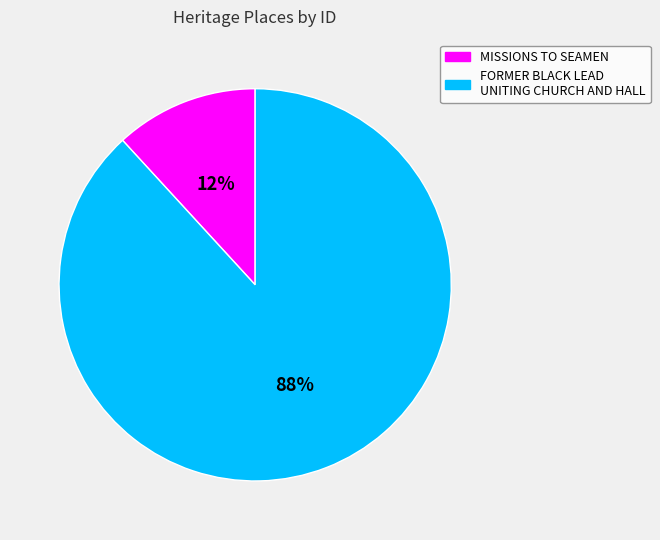

Which slice is the largest?

FORMER BLACK LEAD UNITING CHURCH AND HALL